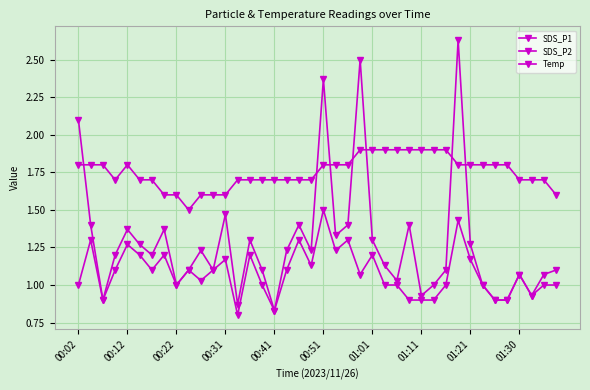

Is this an area chart (filled region under the line)?

No